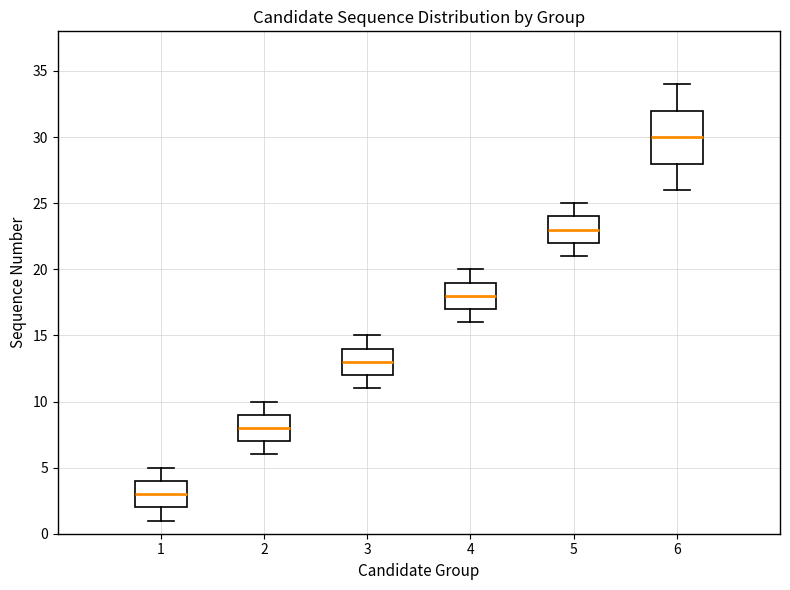

Reading left to right, read every box against the y-axis: the position of its median line, the range the box covers, and the ends of its whiskers. The values are not printed on the chart, so give them approximately, as read against the axis.

1: median 3, box 2 to 4, whiskers 1 to 5
2: median 8, box 7 to 9, whiskers 6 to 10
3: median 13, box 12 to 14, whiskers 11 to 15
4: median 18, box 17 to 19, whiskers 16 to 20
5: median 23, box 22 to 24, whiskers 21 to 25
6: median 30, box 28 to 32, whiskers 26 to 34